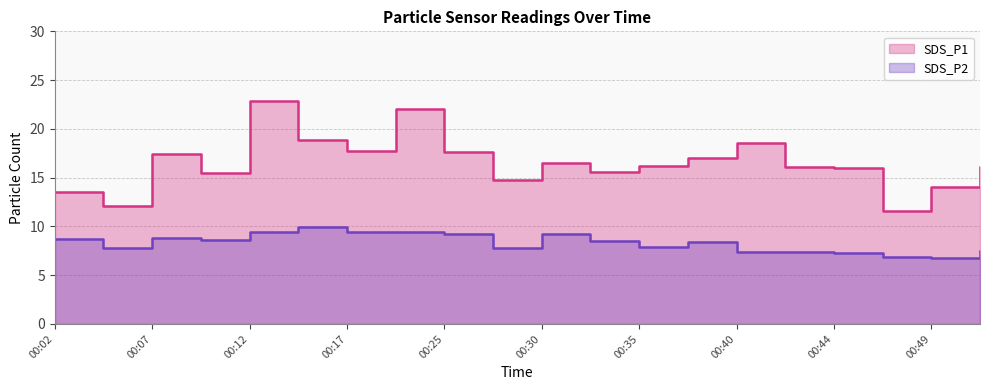

How many interior local valleys does the SDS_P1 series have?

6